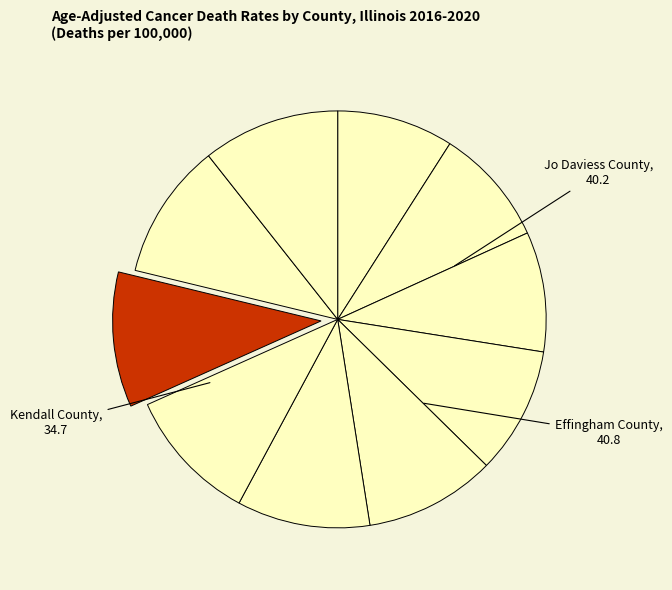

Which category has the smallest portion of the pie?

Kendall County